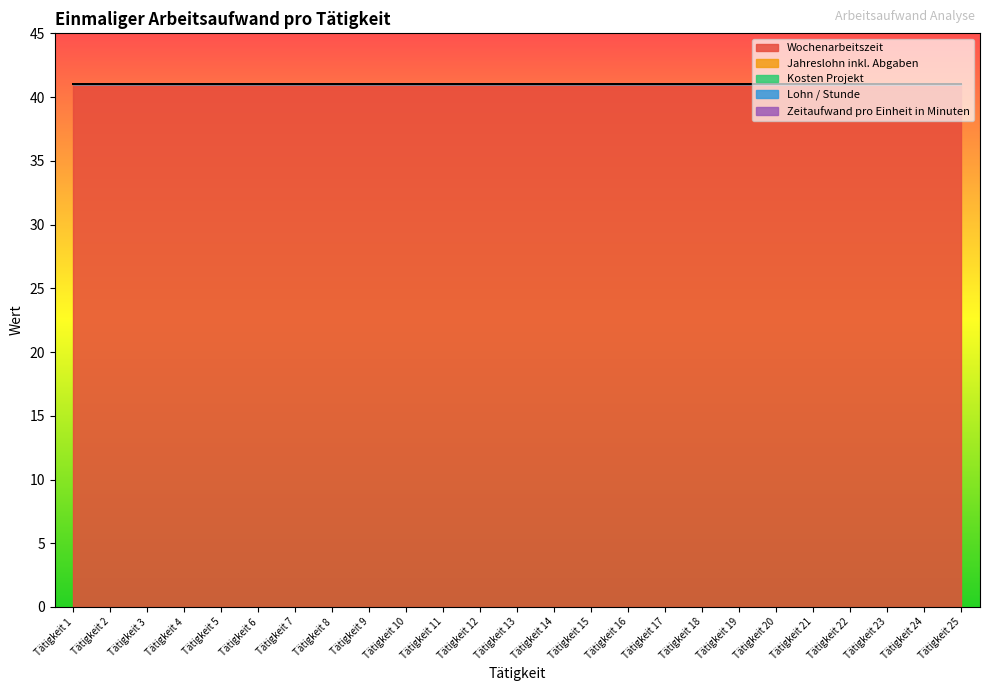

True or false: Wochenarbeitszeit has more than 1 points higher than both neighbors.

False